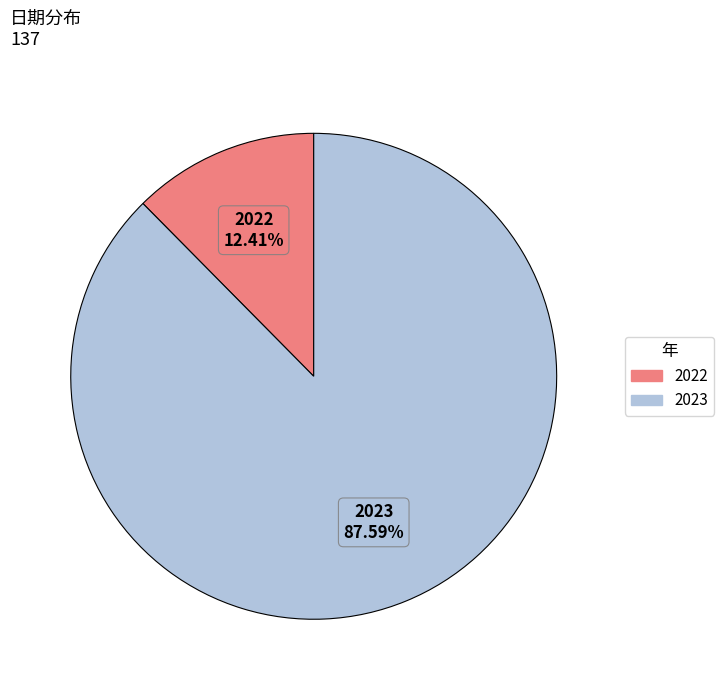

Is it true that 2022 is 12% of the pie?

True